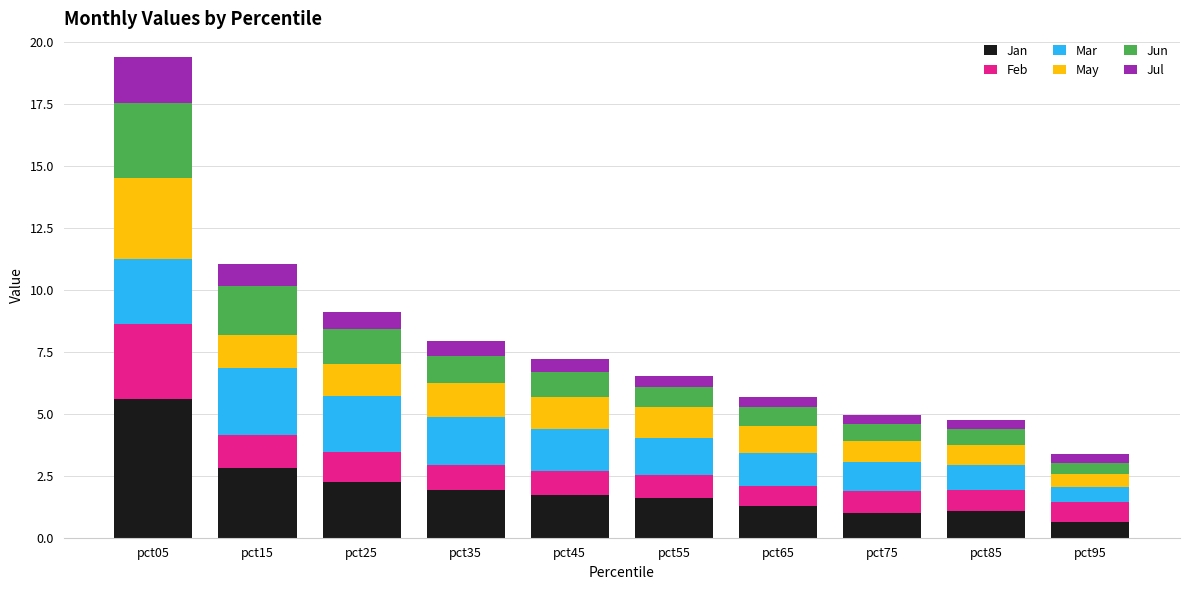

What is the maximum value for Jan?

5.6